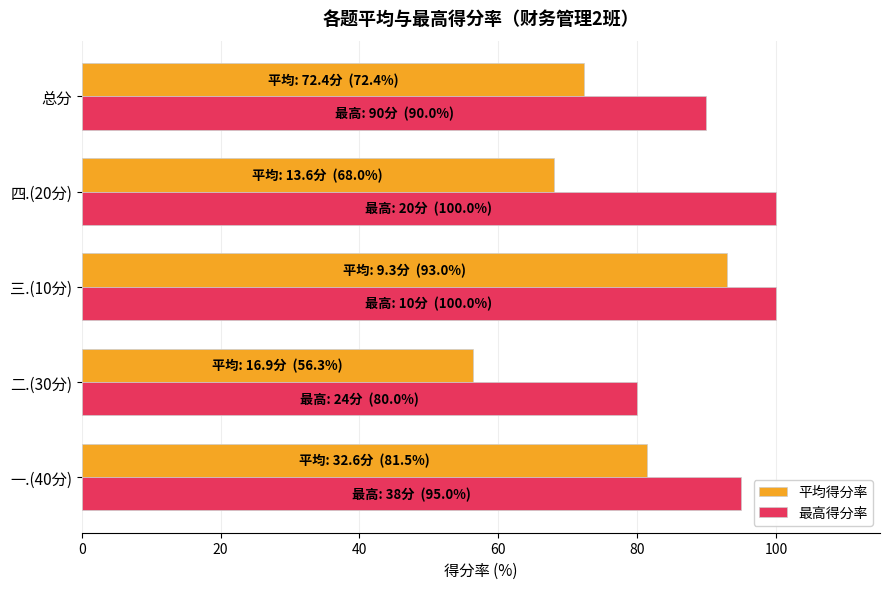

At which label does 最高得分率 reach its minimum?

二.(30分)